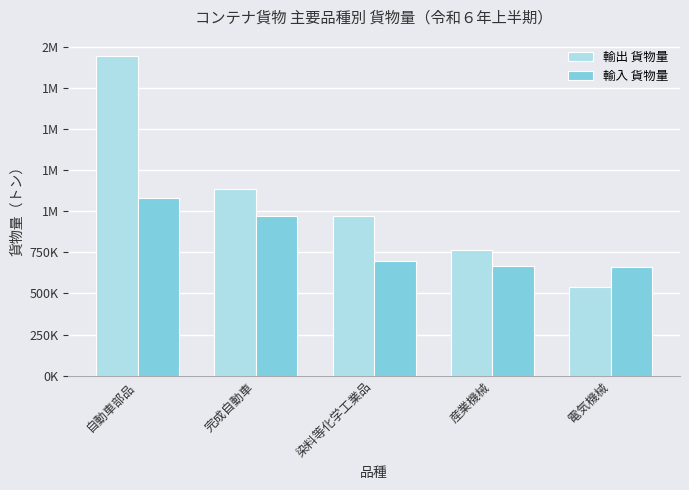

What is the lowest value of the 輸入 貨物量 series?

660750